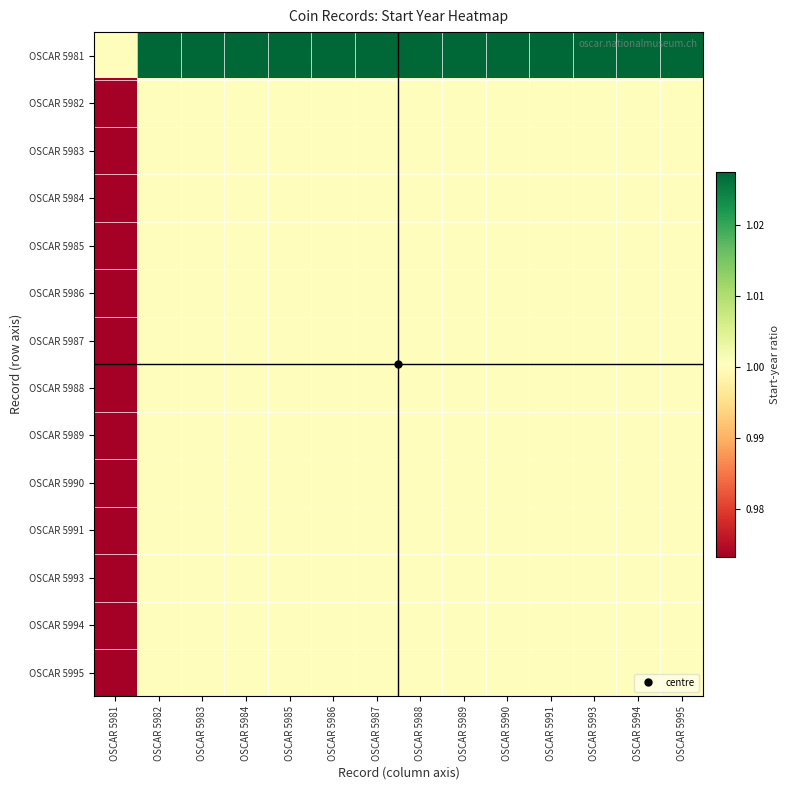

Which series has the largest range (max minus min)?

OSCAR 5981